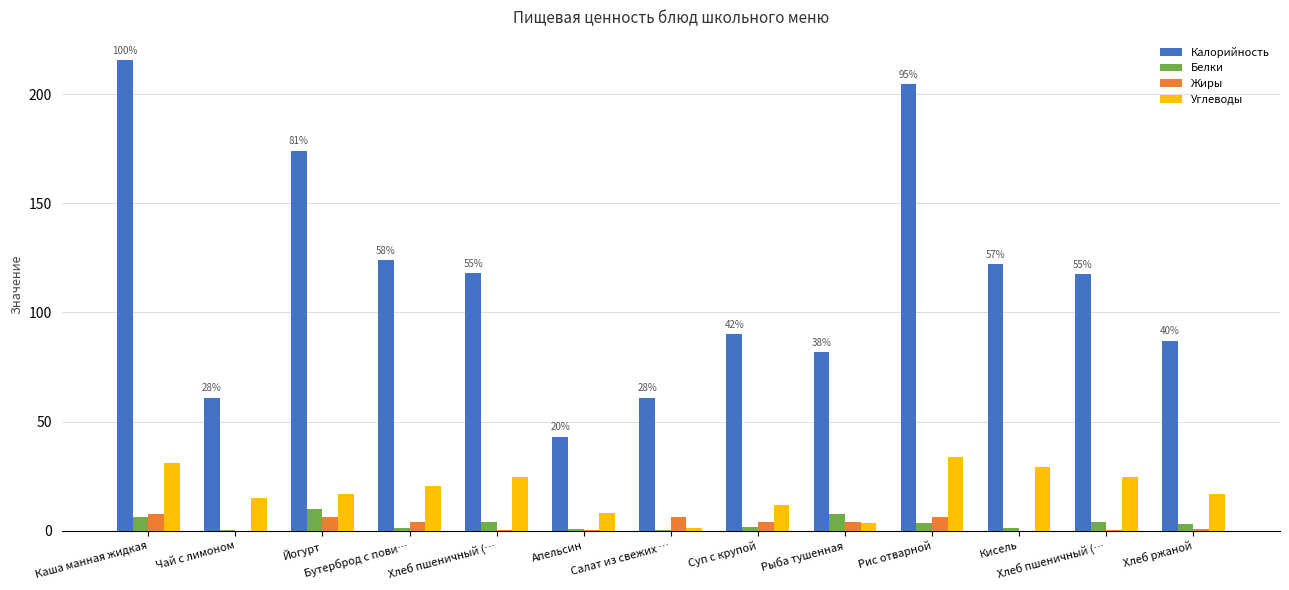

Is it true that Белки equals 3.8 at Хлеб пшеничный (…?

True